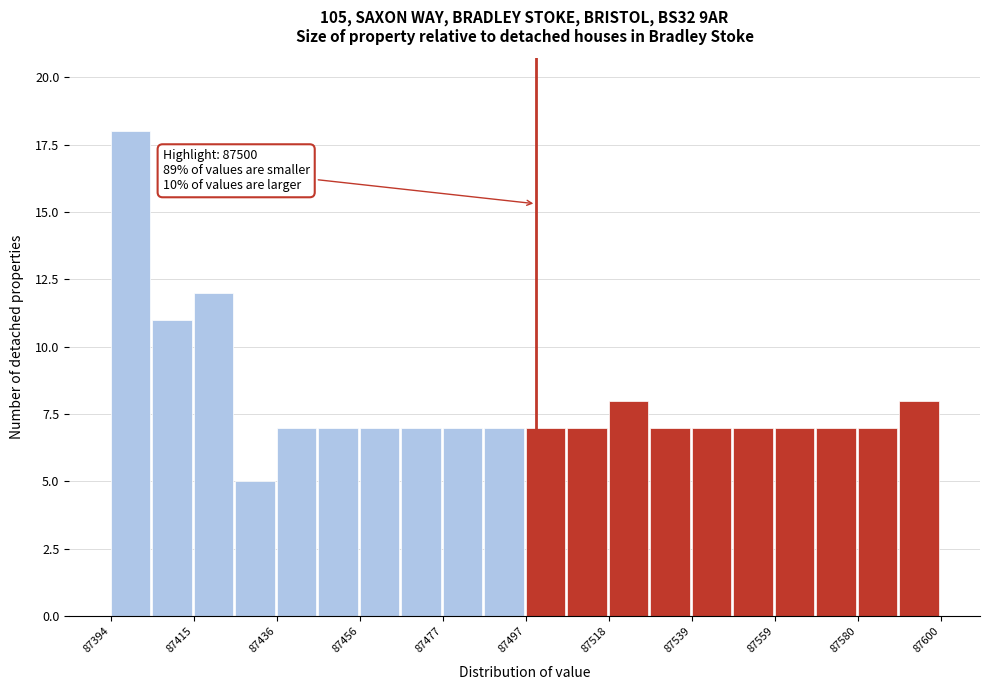

Around what value on the x-axis is the tallest bar? Give the approximate position of its centre, as read against the axis.

87400